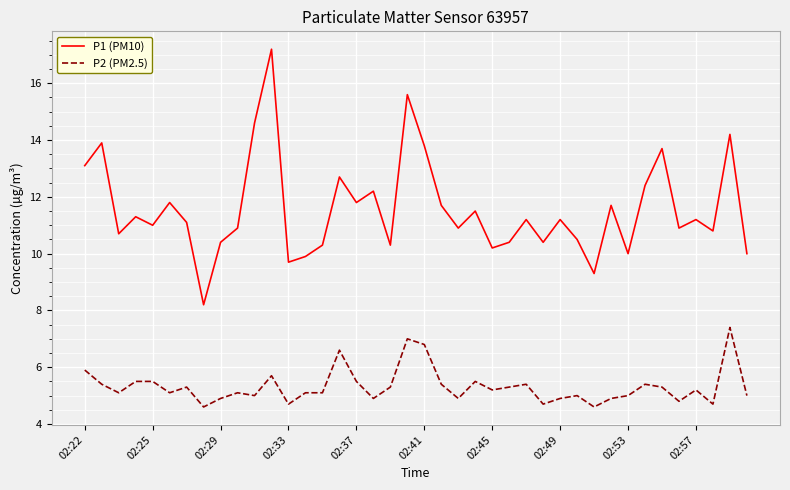

How many series are shown in this chart?

2